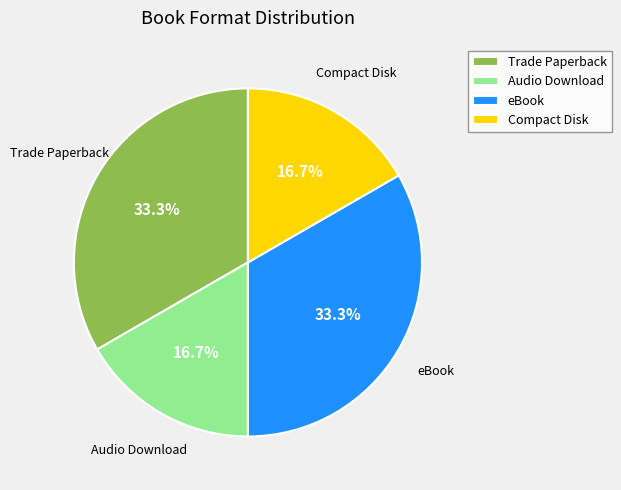

Does any single category account for the majority?

No